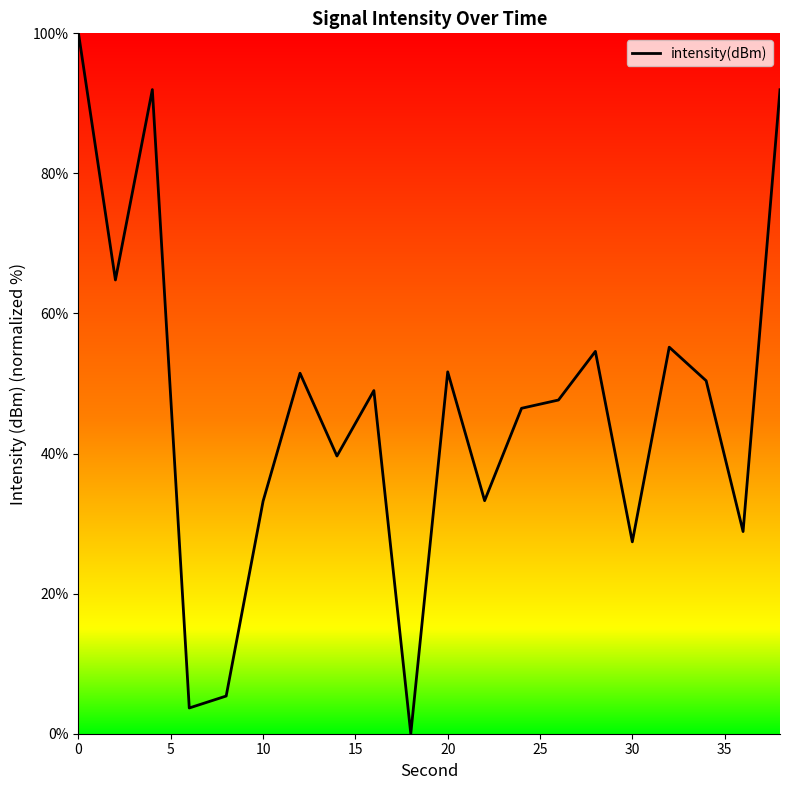

What is the difference between the maximum and minimum values?

100.0